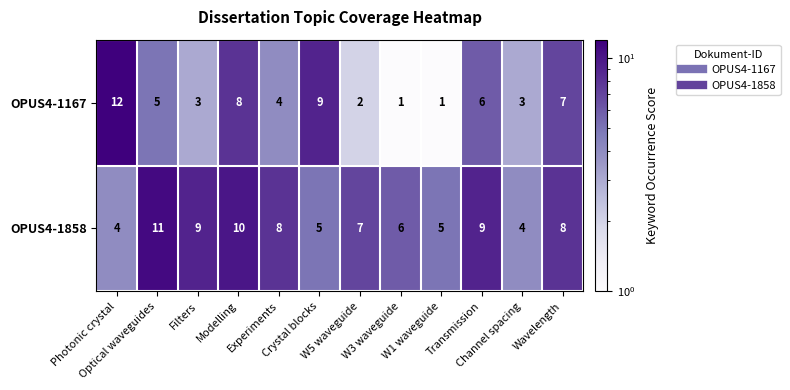

Which series has the widest spread of values?

OPUS4-1167